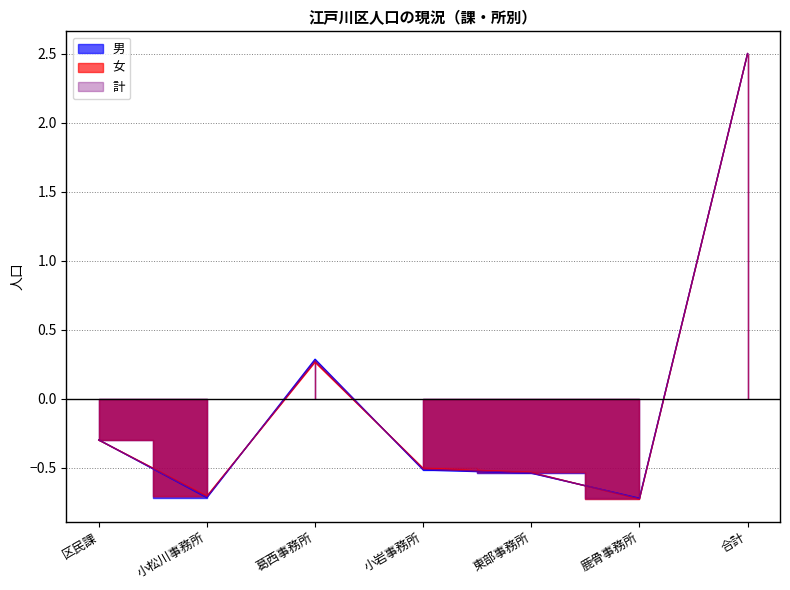

How many lines are shown in the chart?

3